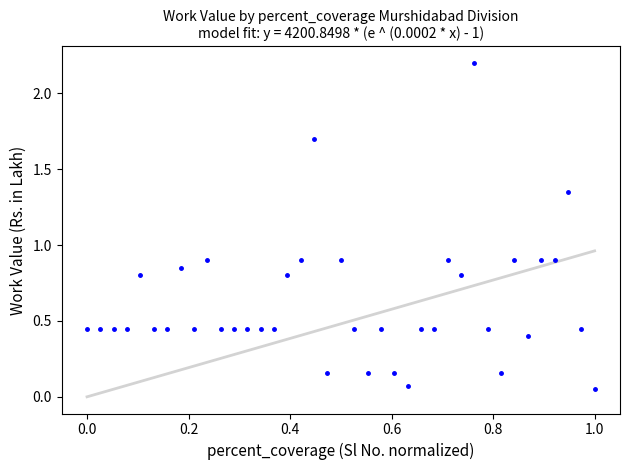

What is the range of X values (max minus min)?

1.0